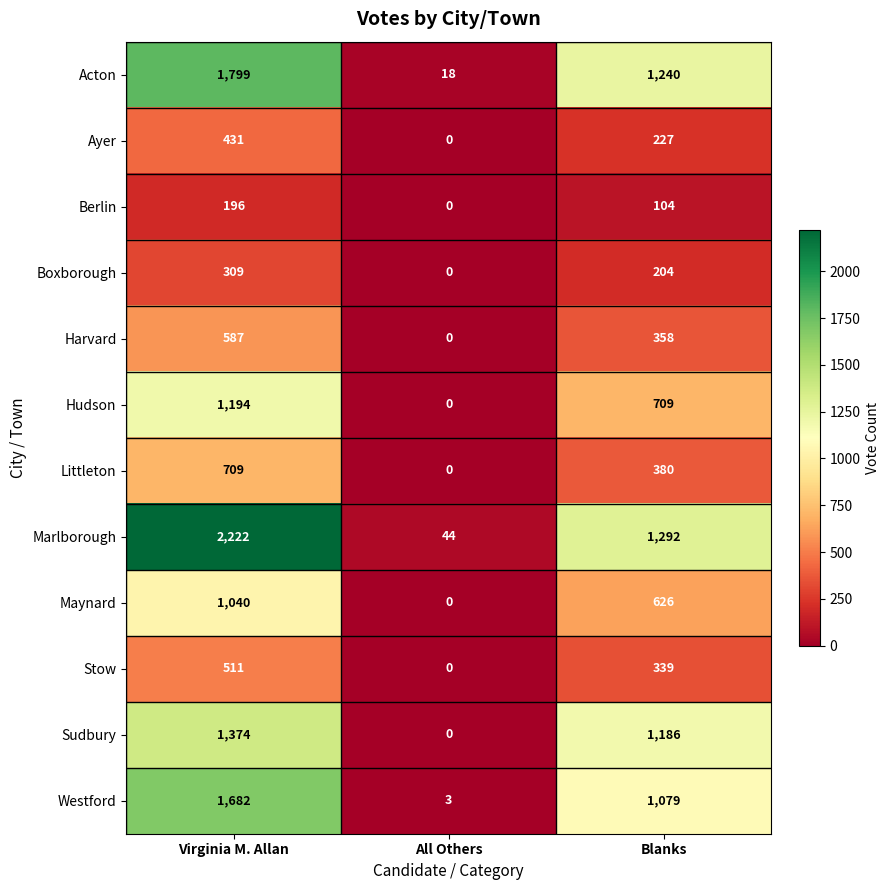

List the series in order of their peak value, highest first.

Marlborough, Acton, Westford, Sudbury, Hudson, Maynard, Littleton, Harvard, Stow, Ayer, Boxborough, Berlin